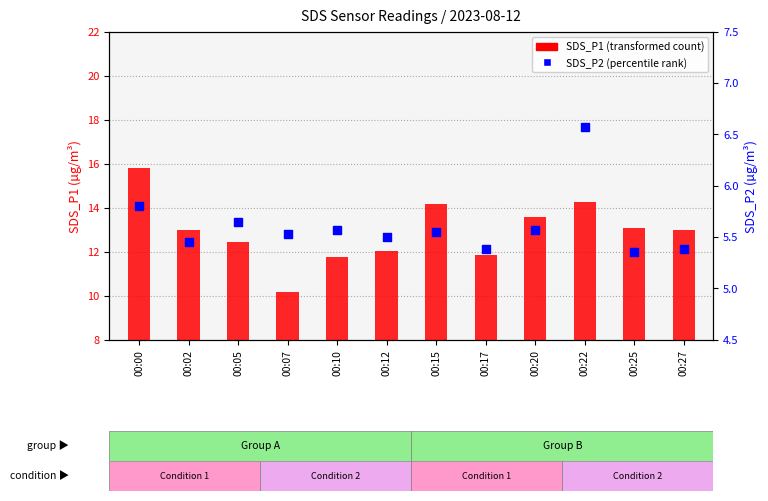

Is the value of SDS_P1 at 00:05 greater than the value of SDS_P2 at 00:17?

Yes